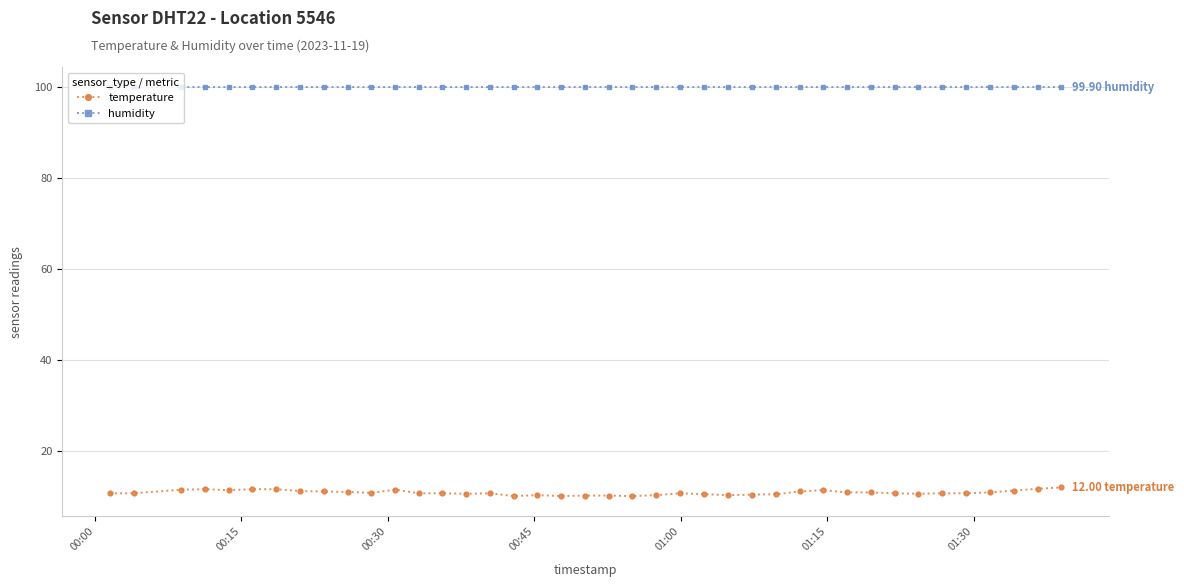

What is the greatest value displayed?

99.9